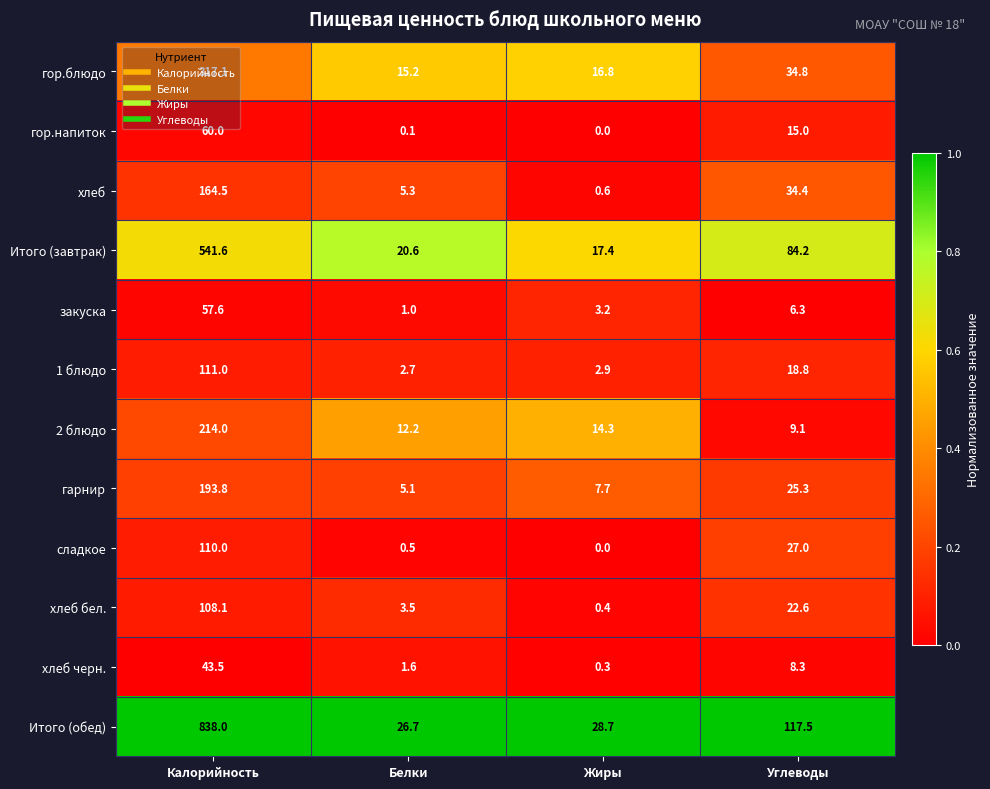

Where is хлеб nearest to the value 82?

Углеводы